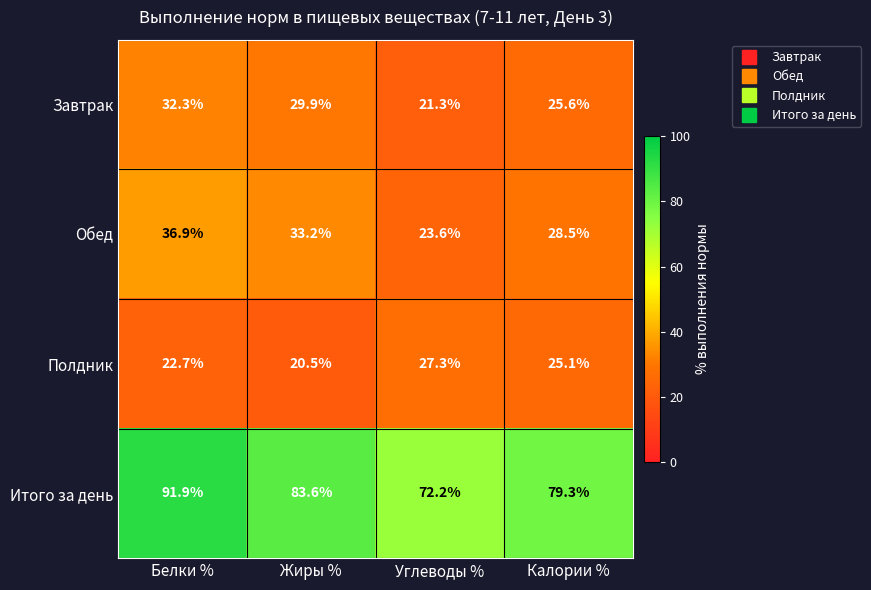

Which series has the widest spread of values?

Итого за день